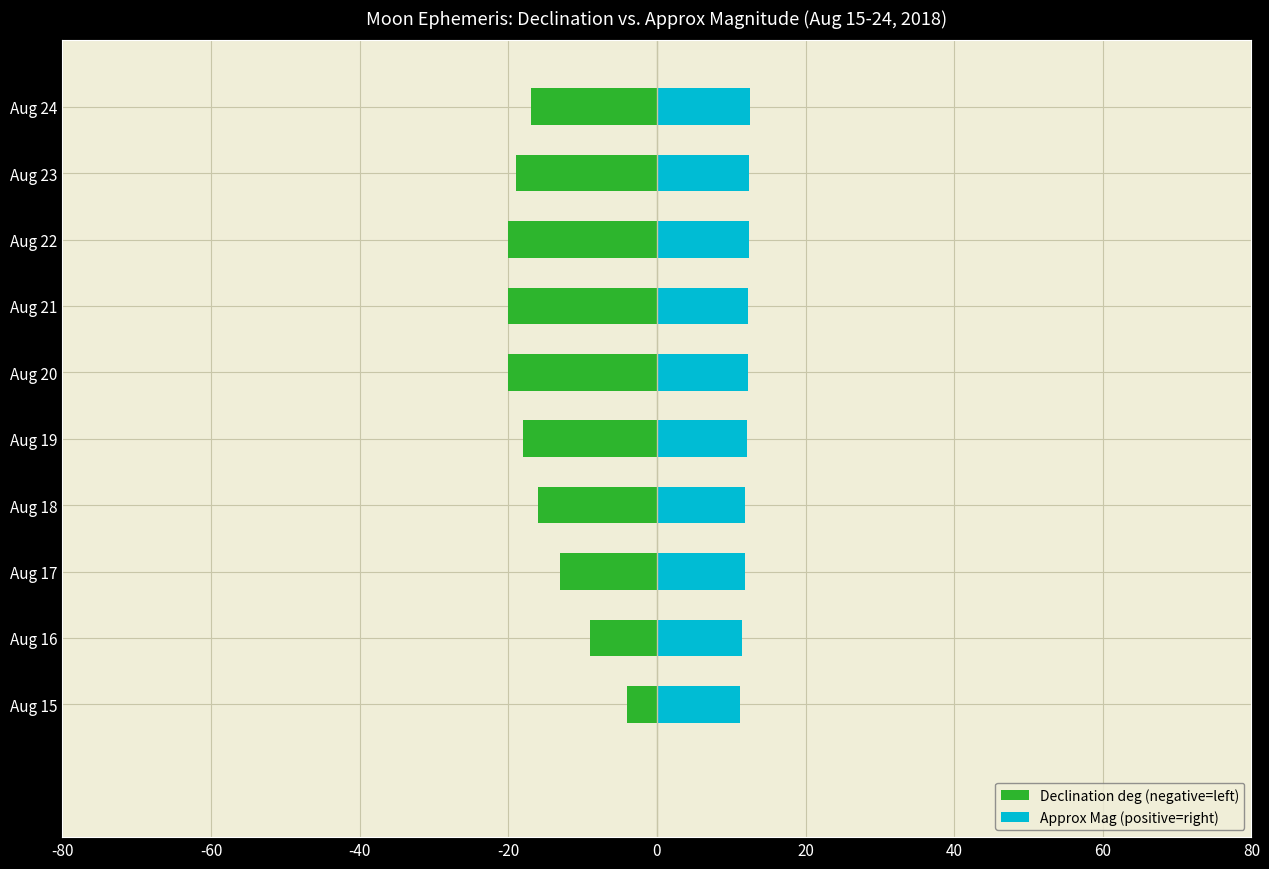

List the series in order of their peak value, highest first.

Approx Mag (positive=right), Declination deg (negative=left)